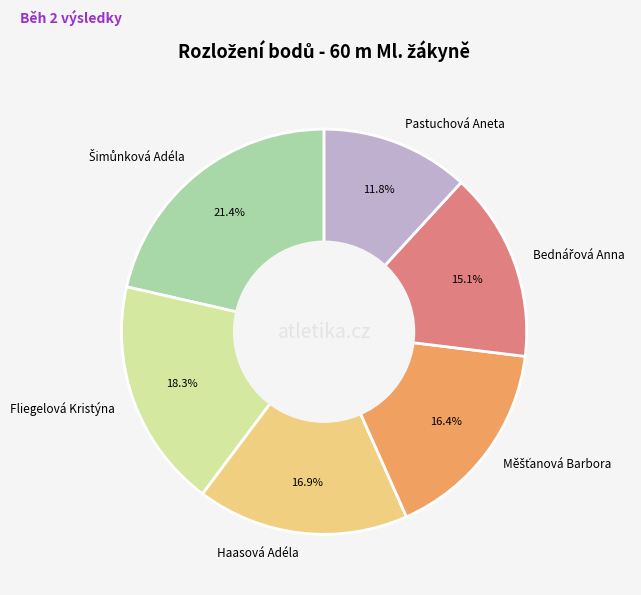

Is there a majority slice in this chart?

No